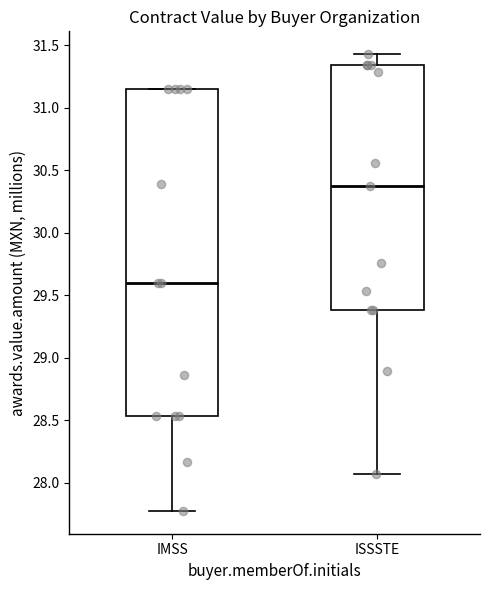

Reading left to right, read every box against the y-axis: the position of its median line, the range the box covers, and the ends of its whiskers. The values are not printed on the chart, so give them approximately, as read against the axis.

IMSS: median 29.60, box 28.55 to 31.15, whiskers 27.75 to 31.15
ISSSTE: median 30.35, box 29.40 to 31.35, whiskers 28.05 to 31.45